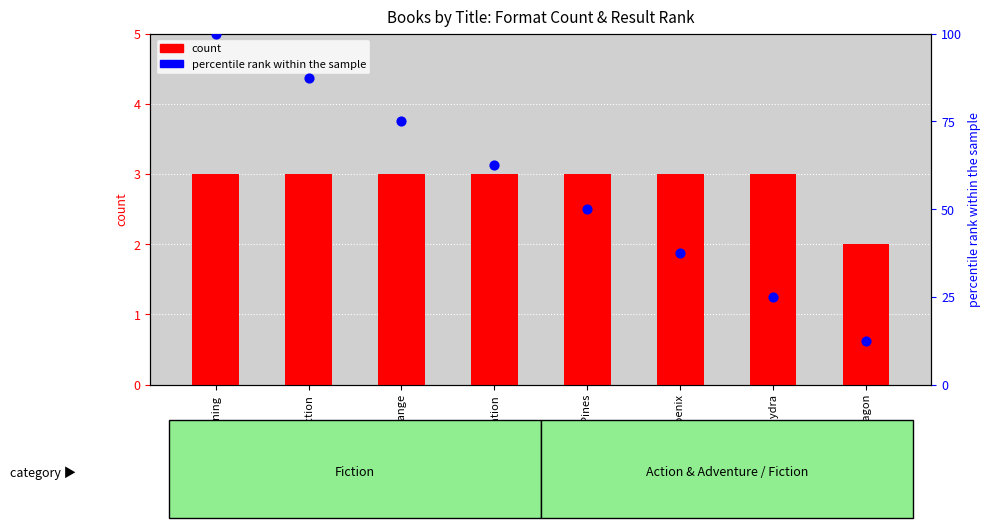

At which category is the sum across all series the highest?

Reckoning